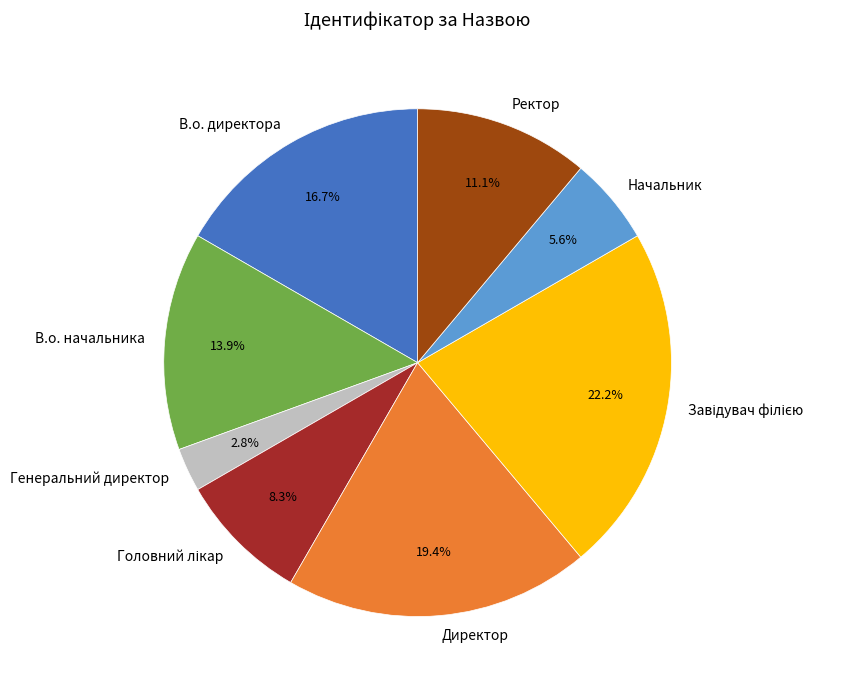

Does В.о. начальника account for over 50% of the chart?

No